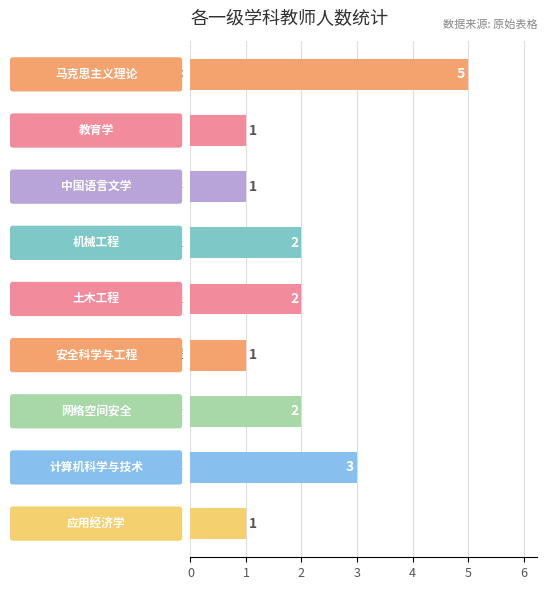

What is the greatest value displayed?

5